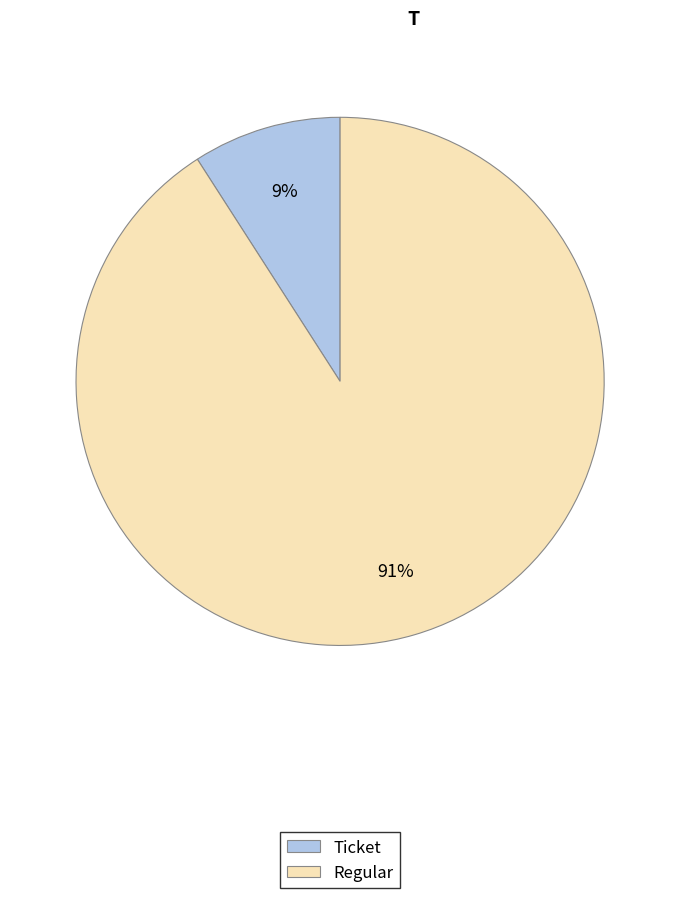

What is the smallest slice in the pie chart?

Ticket